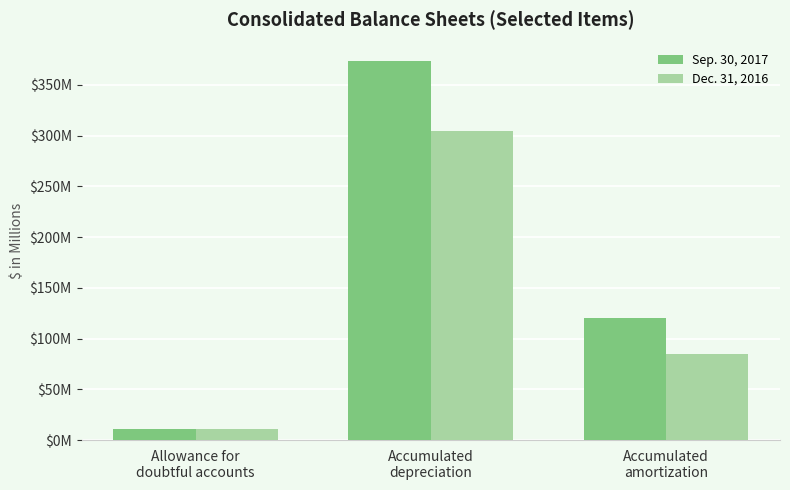

What are all the series names shown in the legend?

Sep. 30, 2017, Dec. 31, 2016